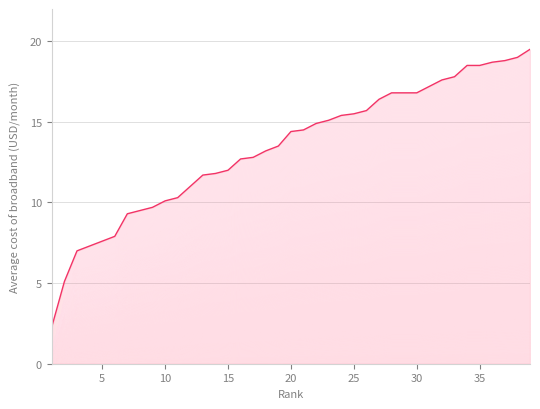

Which label corresponds to the smallest value in the chart?

1